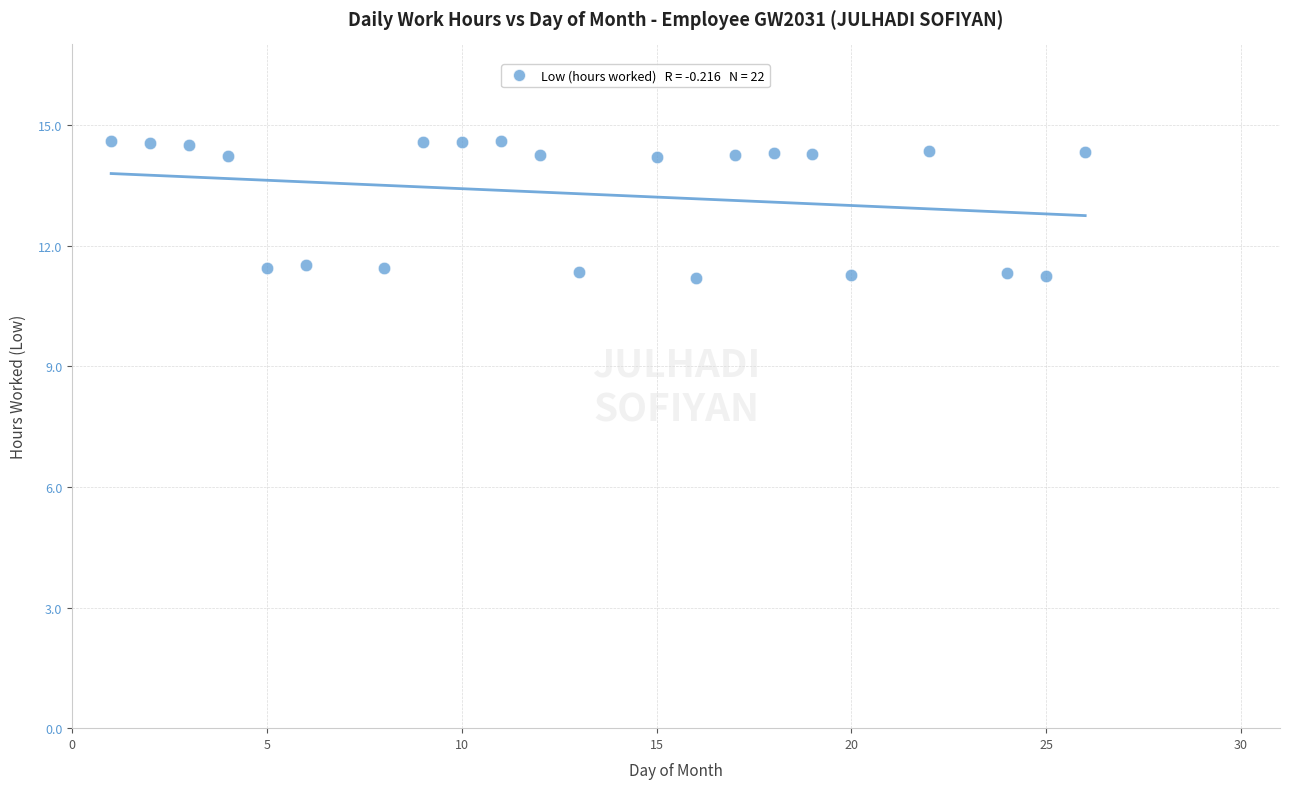

What is the range of X values (max minus min)?

25.0